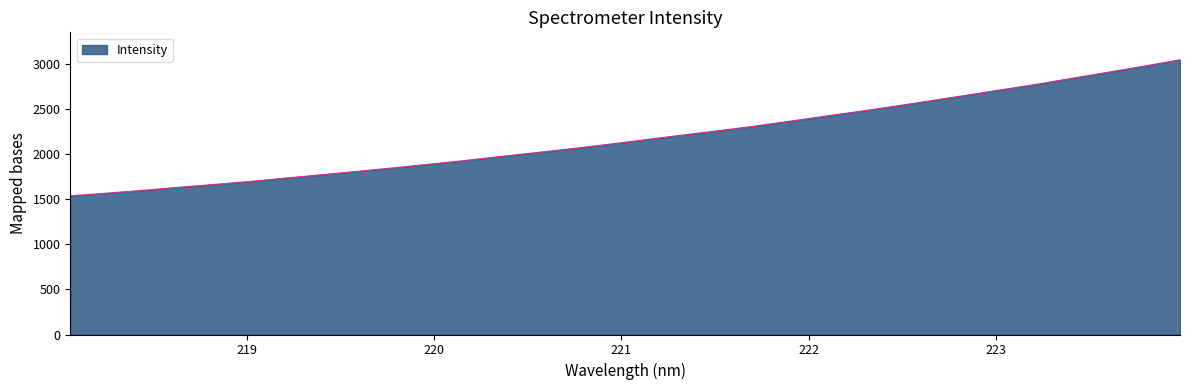

How many categories are shown in the chart?

32